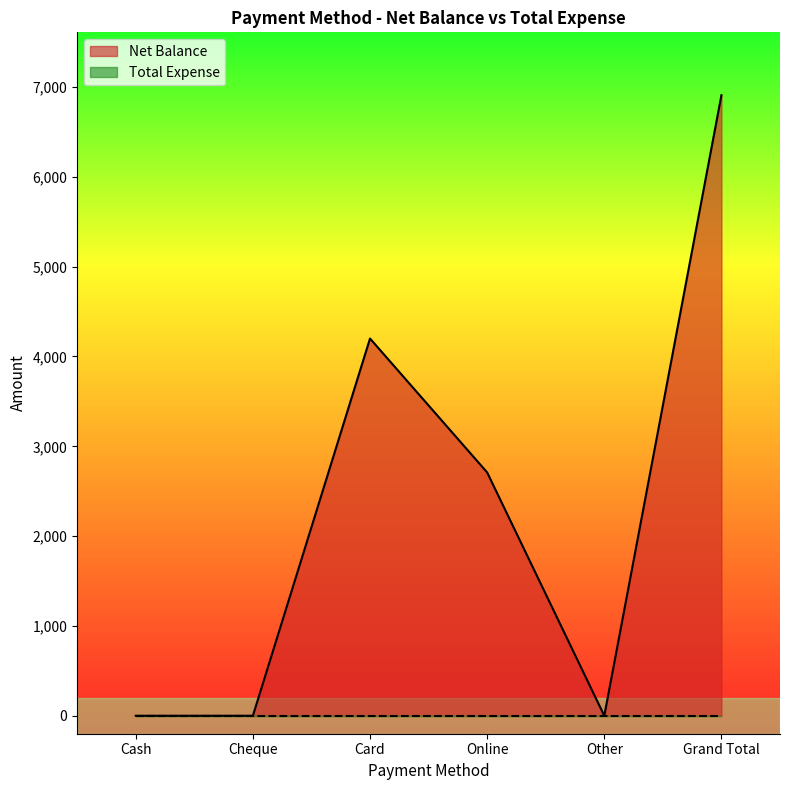

Between Card and Grand Total, which is larger?

Grand Total